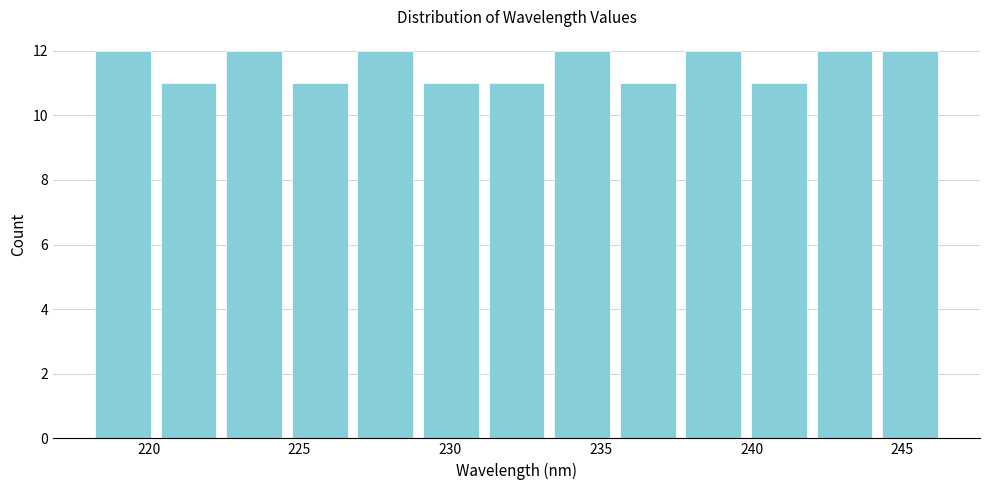

Reading left to right, transcribe this chart: for each bar, give the range it covers on the x-axis and its height. Neither the bar edges nor the heights are printed on the chart, so give them approximately, as read against the axes.

218.0 to 220.0: 12
220.0 to 222.5: 11
222.5 to 224.5: 12
224.5 to 227.0: 11
227.0 to 229.0: 12
229.0 to 231.0: 11
231.0 to 233.5: 11
233.5 to 235.5: 12
235.5 to 237.5: 11
237.5 to 240.0: 12
240.0 to 242.0: 11
242.0 to 244.0: 12
244.0 to 246.5: 12